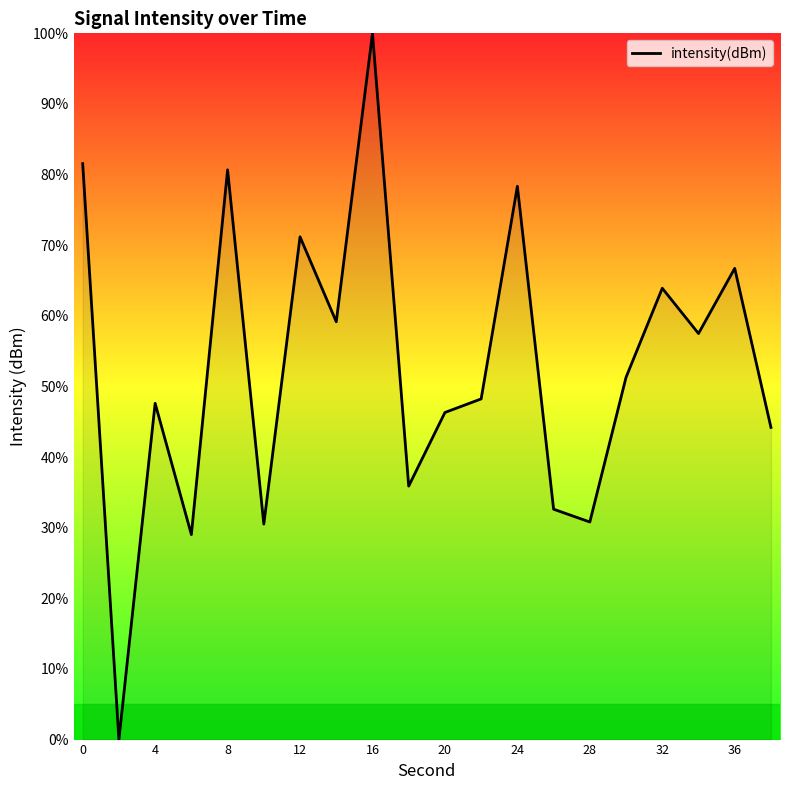

How many interior local valleys (lower than both neighbors) does the data have?

7